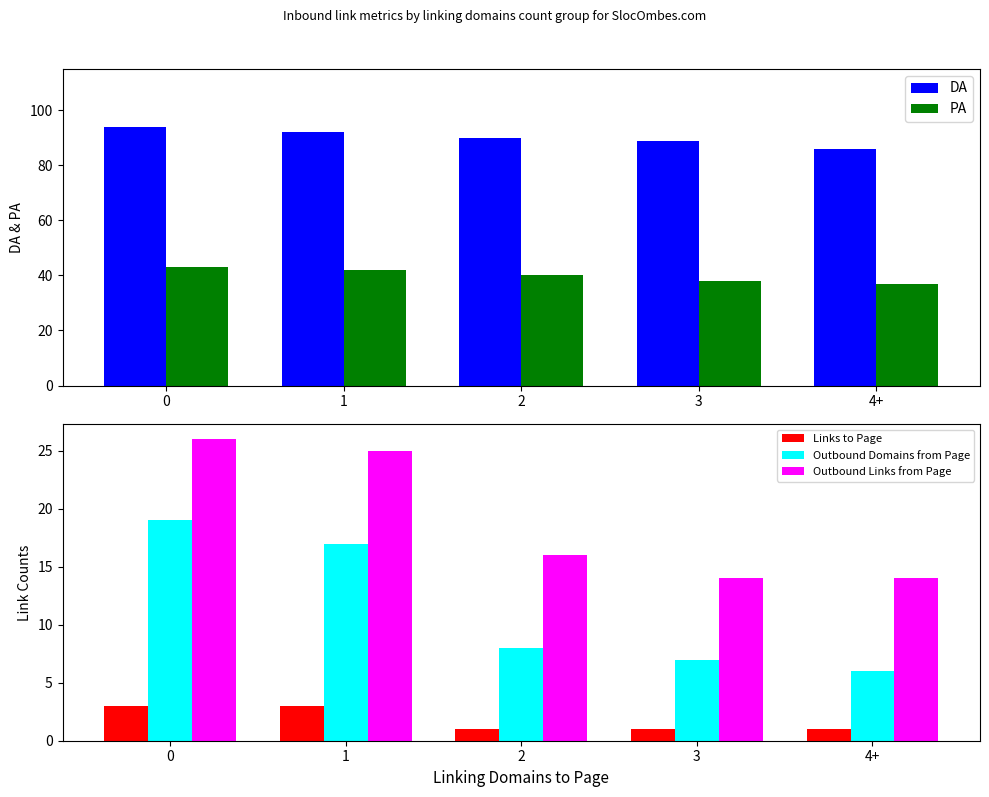

Which series has the widest spread of values?

Outbound Domains from Page